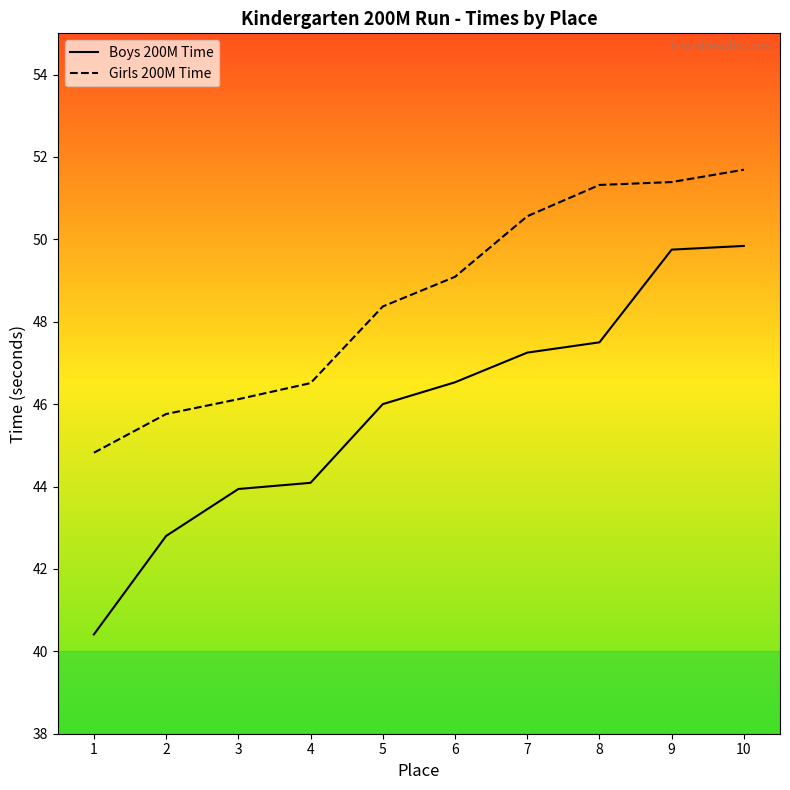

True or false: Girls 200M Time has more than 0 points higher than both neighbors.

False